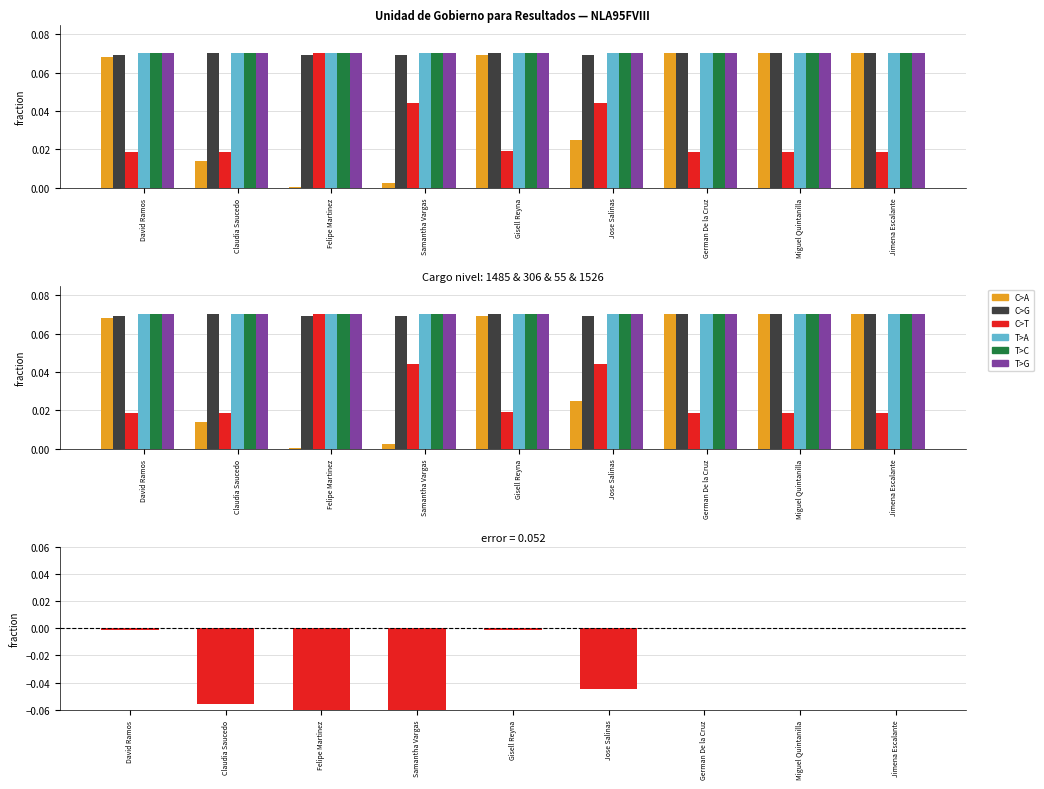

True or false: C>G has a value of 0.1 at Felipe Martinez.

True